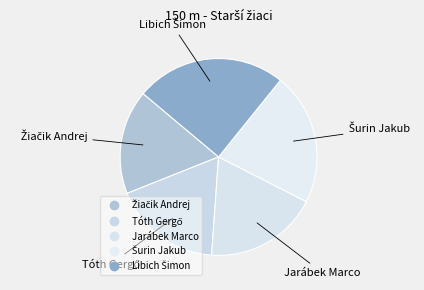

Is the sum of Tóth Gergő and Šurin Jakub greater than half?

No